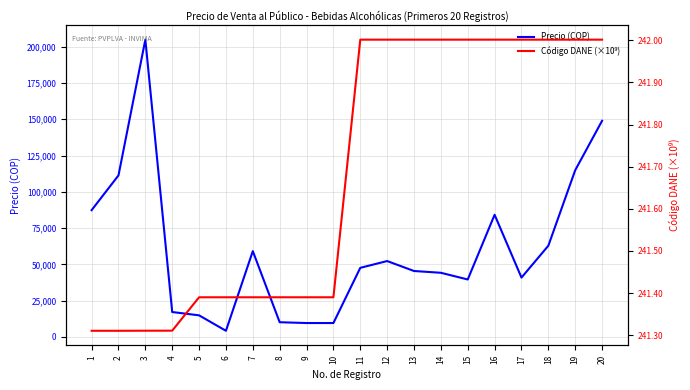

Does the chart display data point markers on the line(s)?

No